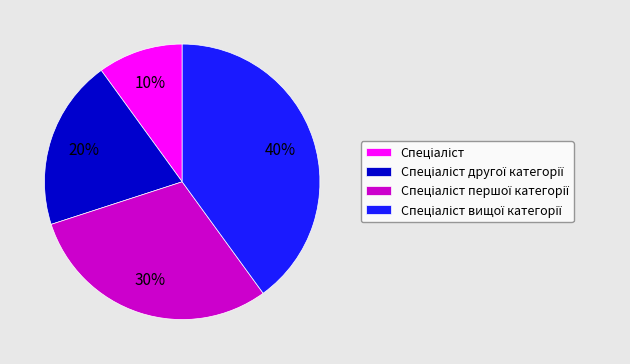

Is there a majority slice in this chart?

No